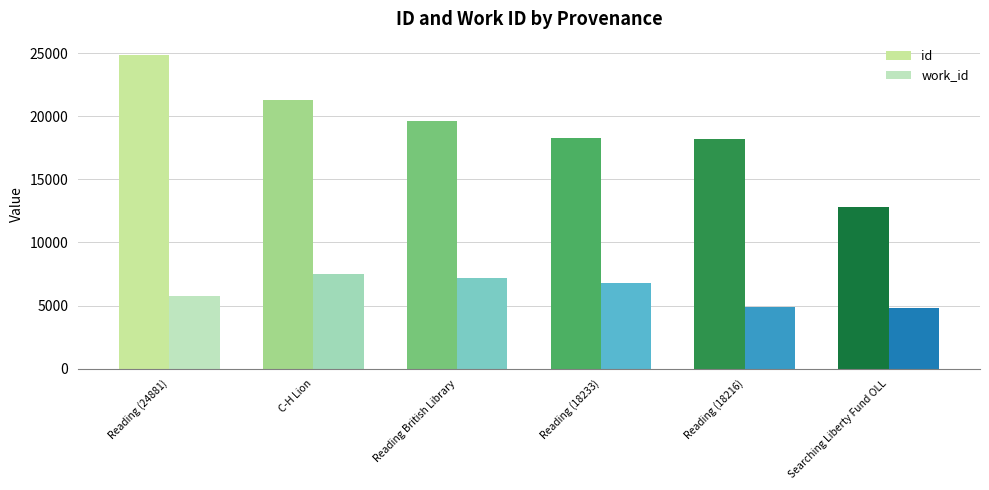

How many groups of bars are there?

6